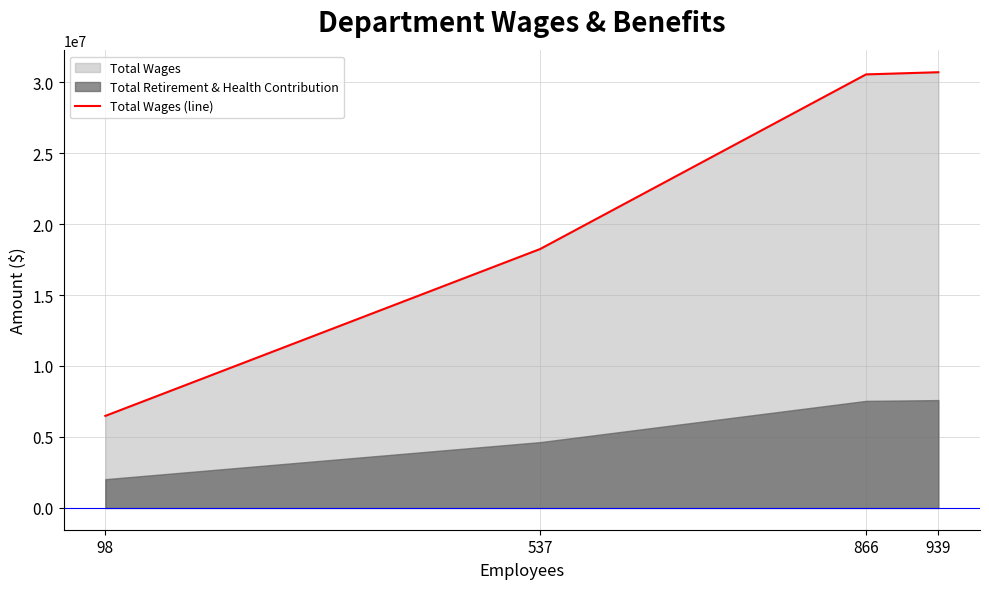

How many lines are shown in the chart?

1